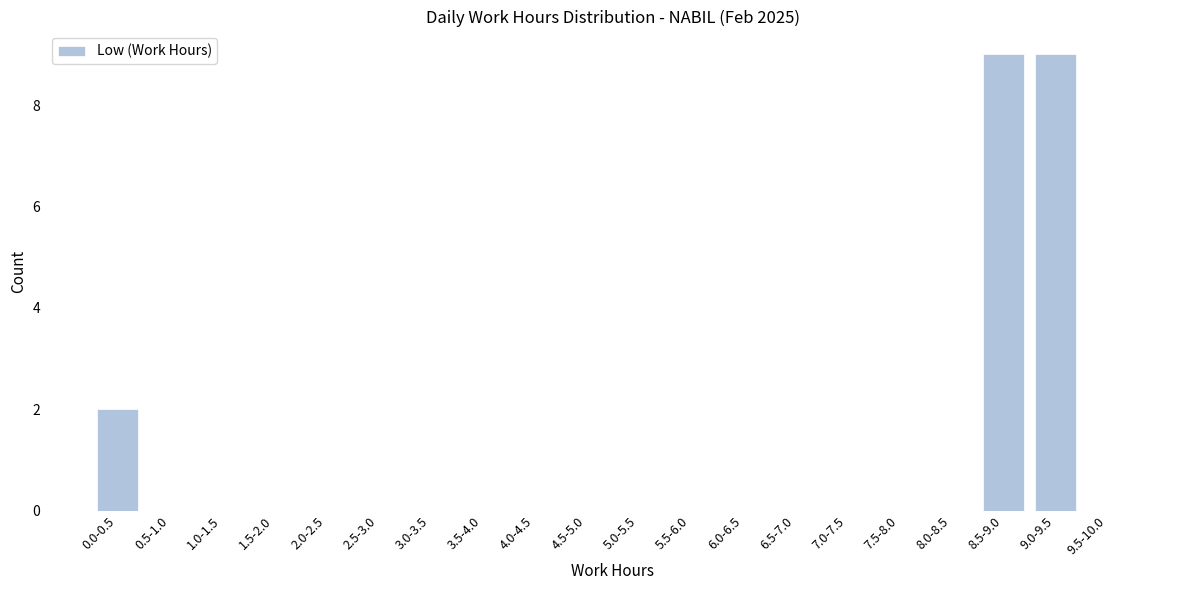

Reading right to left, extract all data points from this chart.

9.5-10.0=0	9.0-9.5=9	8.5-9.0=9	8.0-8.5=0	7.5-8.0=0	7.0-7.5=0	6.5-7.0=0	6.0-6.5=0	5.5-6.0=0	5.0-5.5=0	4.5-5.0=0	4.0-4.5=0	3.5-4.0=0	3.0-3.5=0	2.5-3.0=0	2.0-2.5=0	1.5-2.0=0	1.0-1.5=0	0.5-1.0=0	0.0-0.5=2